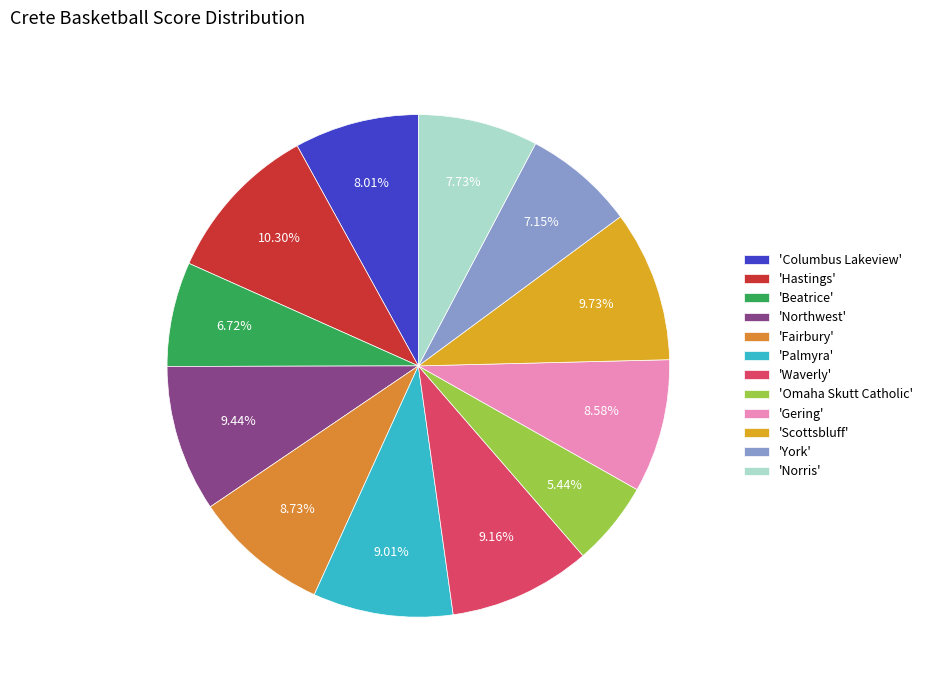

Which slice is the smallest?

'Omaha Skutt Catholic'